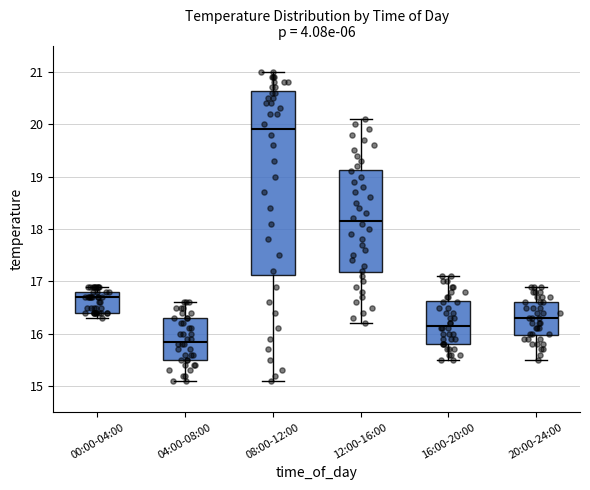

Reading left to right, transcribe this box plot: for each box, give where its median line is, the range the box spans, and where its two whiskers end, as read against the y-axis. The values are not printed on the chart, so give them approximately, as read against the axis.

00:00-04:00: median 16.7, box 16.4 to 16.8, whiskers 16.3 to 16.9
04:00-08:00: median 15.9, box 15.5 to 16.3, whiskers 15.1 to 16.6
08:00-12:00: median 19.9, box 17.1 to 20.6, whiskers 15.1 to 21.0
12:00-16:00: median 18.2, box 17.2 to 19.1, whiskers 16.2 to 20.1
16:00-20:00: median 16.2, box 15.8 to 16.6, whiskers 15.5 to 17.1
20:00-24:00: median 16.3, box 16.0 to 16.6, whiskers 15.5 to 16.9